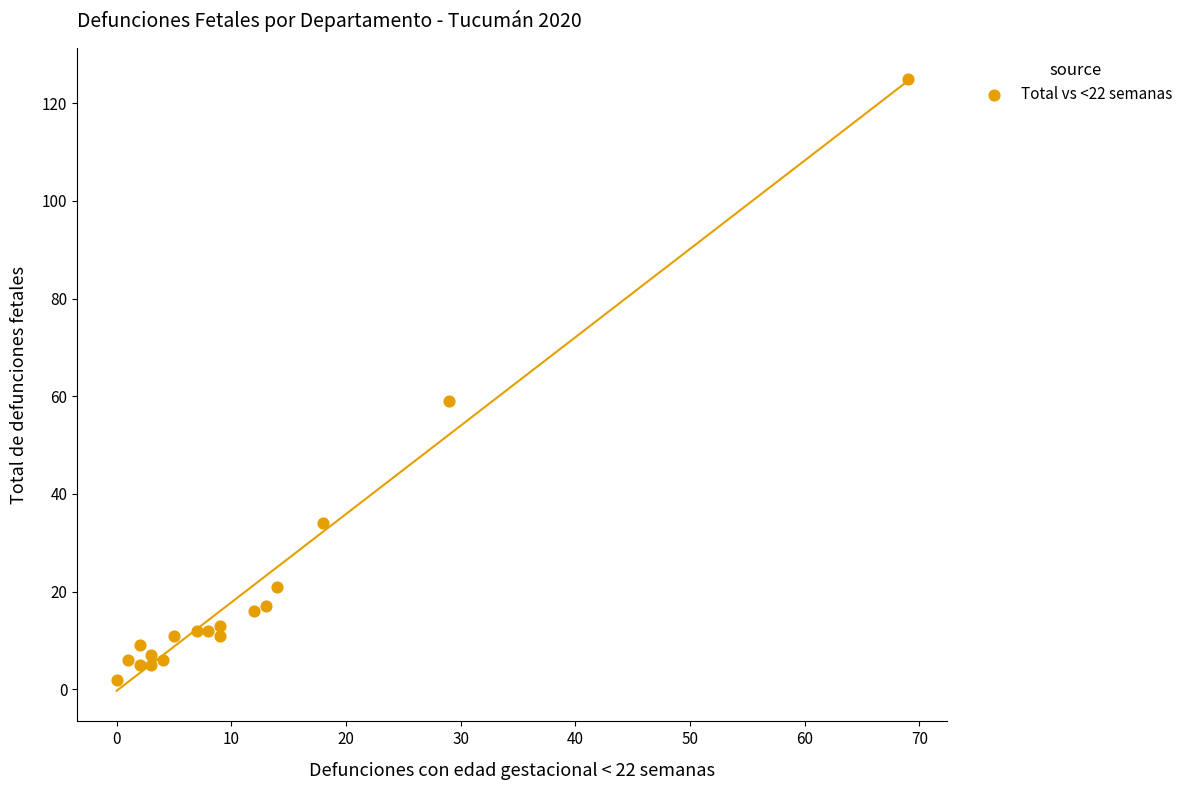

What Y value in the scatter plot is closest to 63?

59